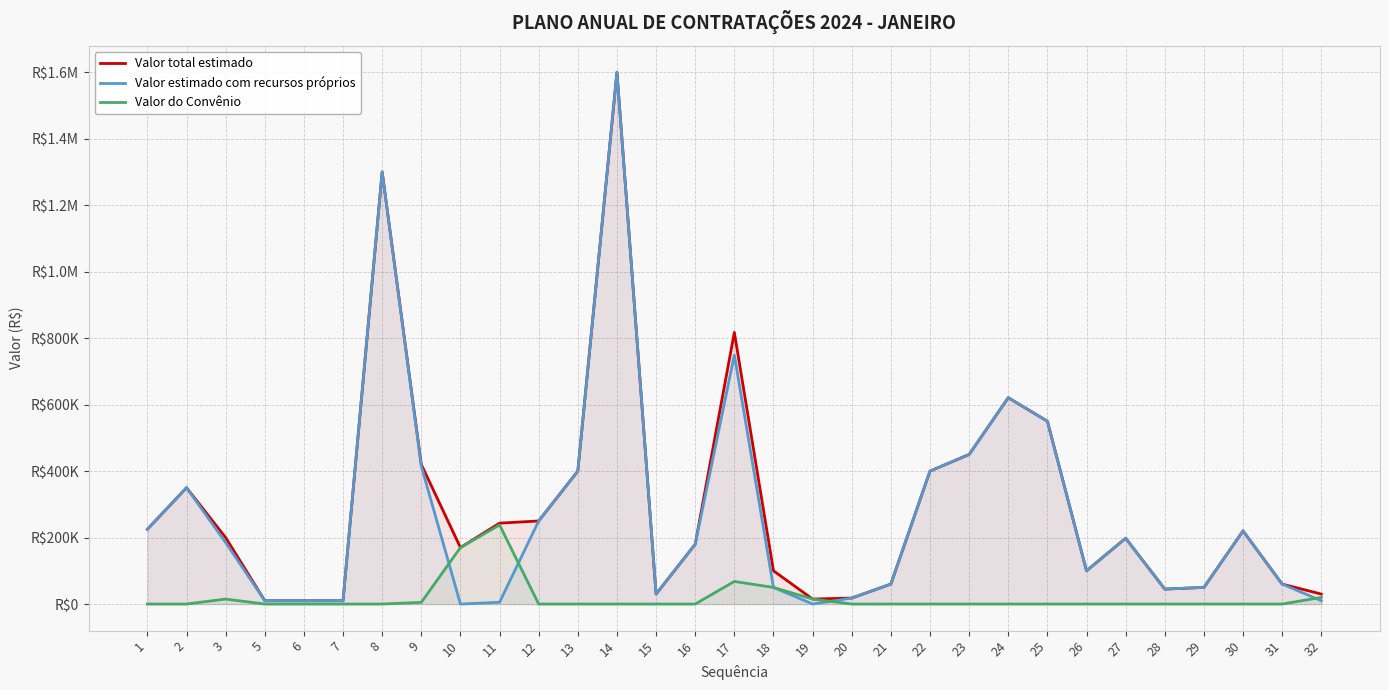

How many data points in Valor do Convênio are above 0?

8